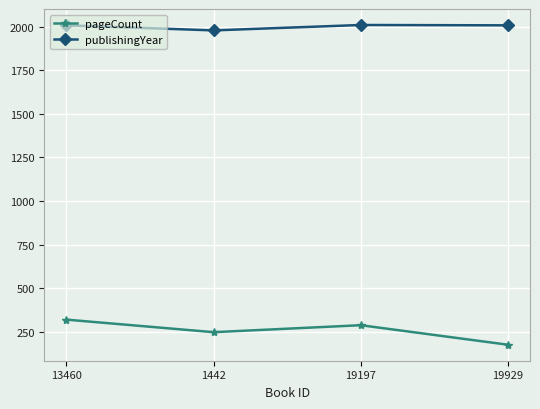

List the series in order of their peak value, highest first.

publishingYear, pageCount